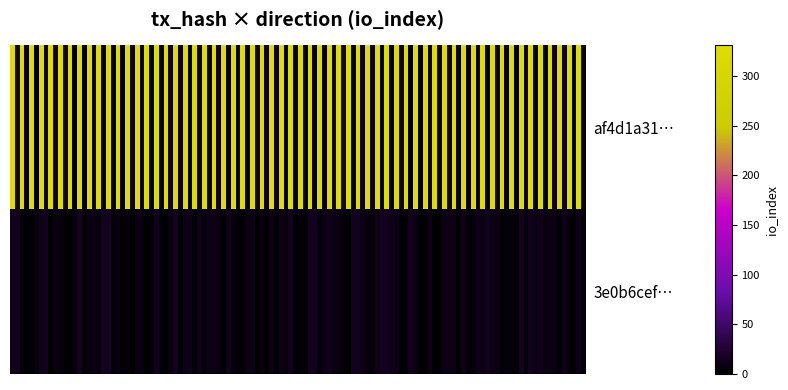

Rank the series by their average value, from highest to lowest.

af4d1a31d74cedffb8afd8d7ce81f6c990c843e, 3e0b6cef4d1d9238cb779c10cbdd48bcb51fc0b